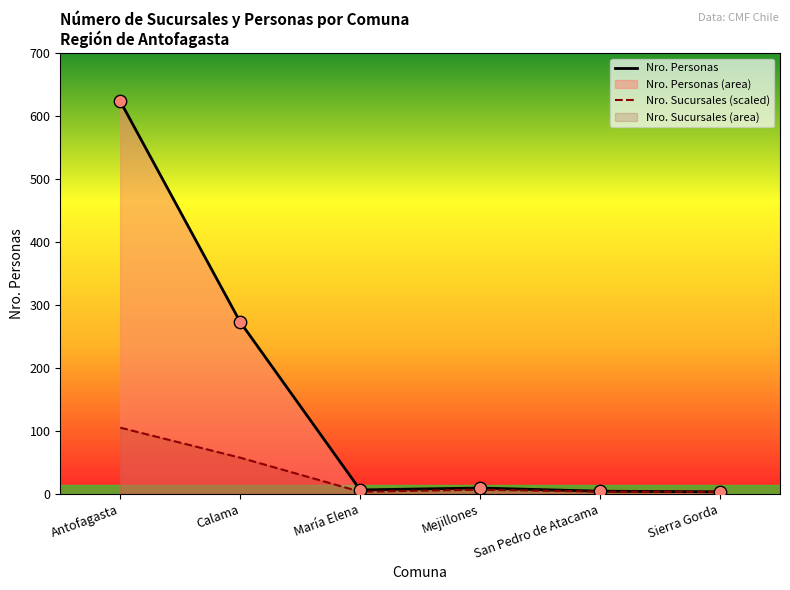

Which series reaches the maximum Y coordinate?

Nro. Personas